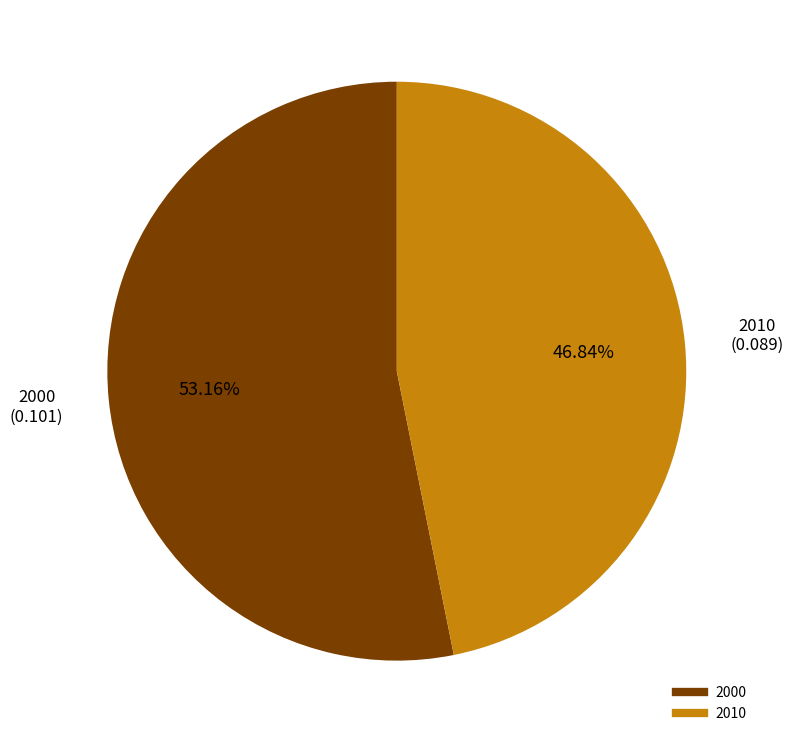

How many segments does this pie chart have?

2